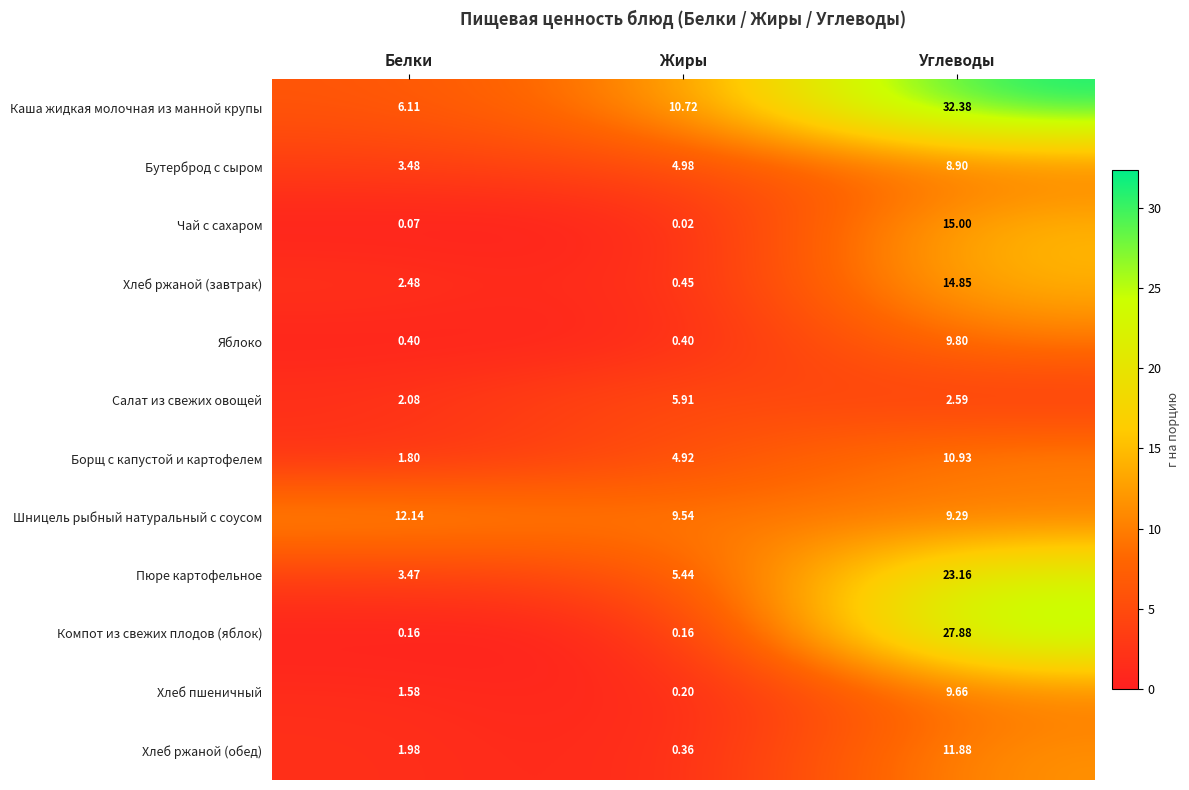

At how many categories does at least one series exceed 3?

3